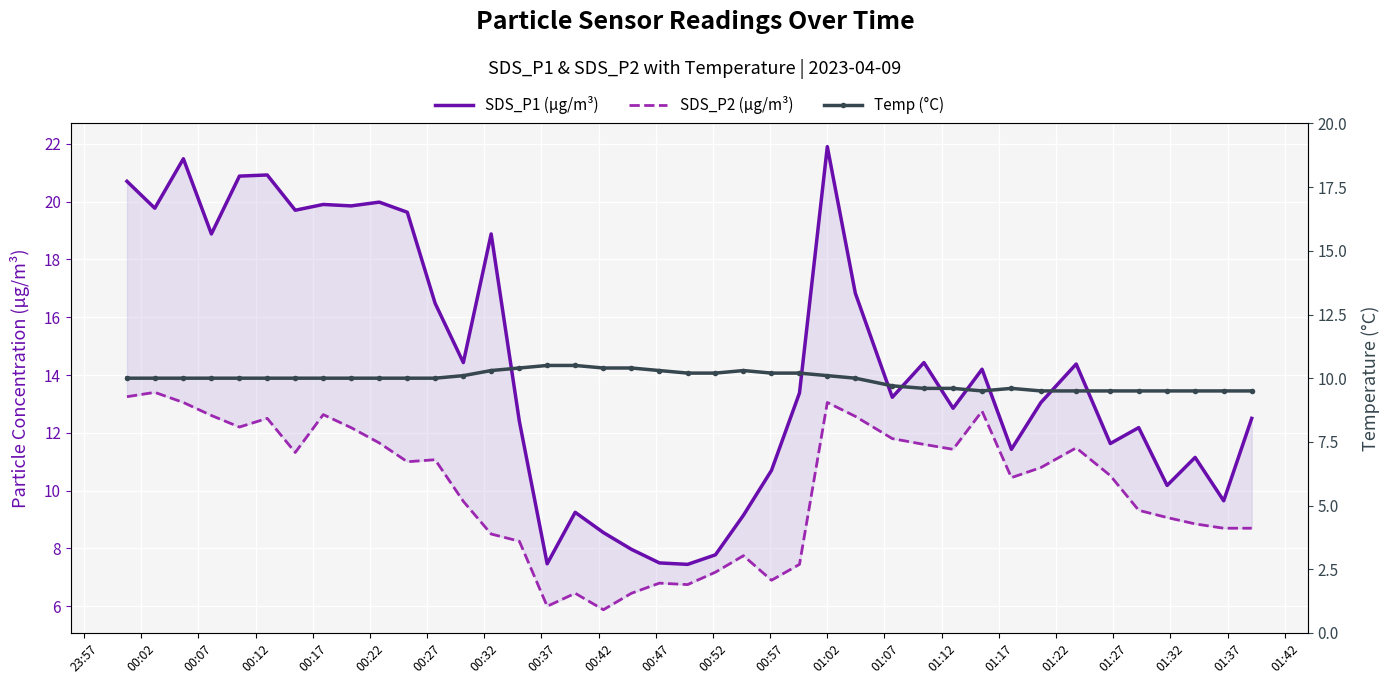

What is the lowest value of the SDS_P2 (µg/m³) series?

5.9